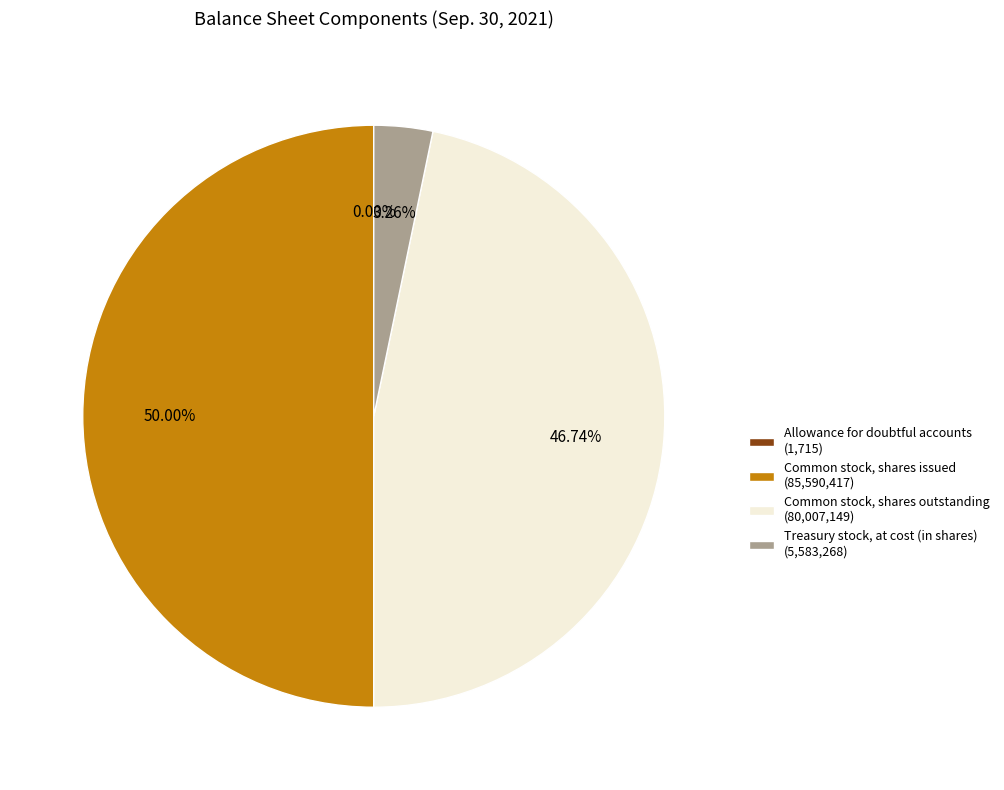

Is Treasury stock, at cost (in shares) (5,583,268) the majority of the pie?

No